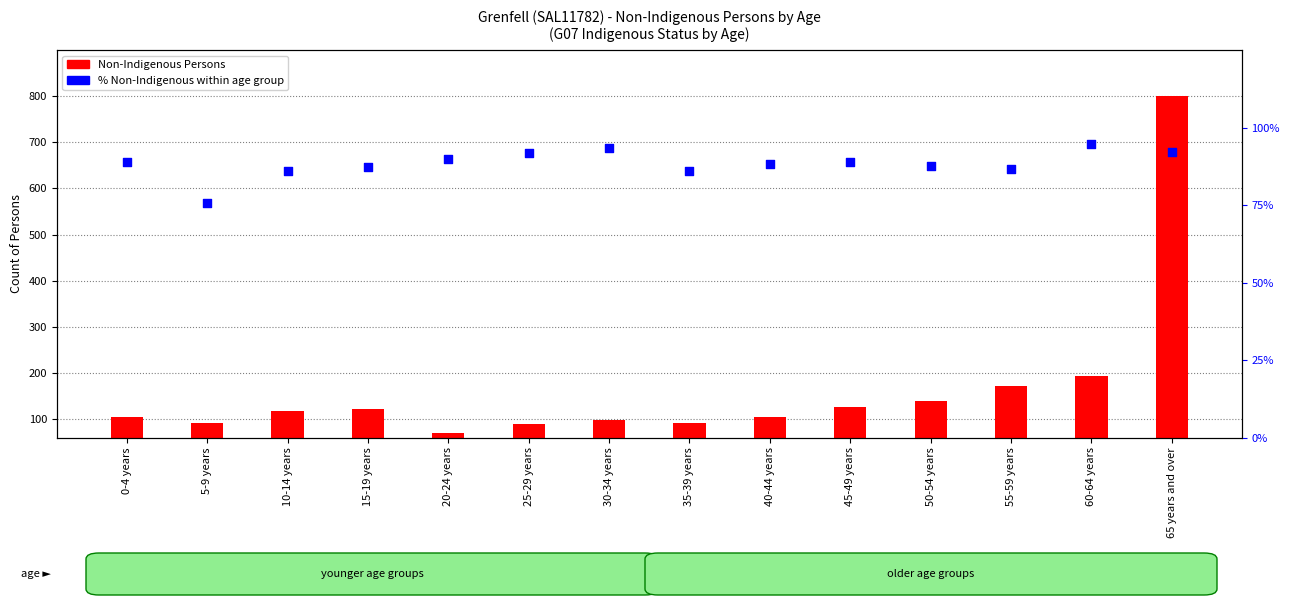

What is the total value across all series at 5-9 years?

168.6